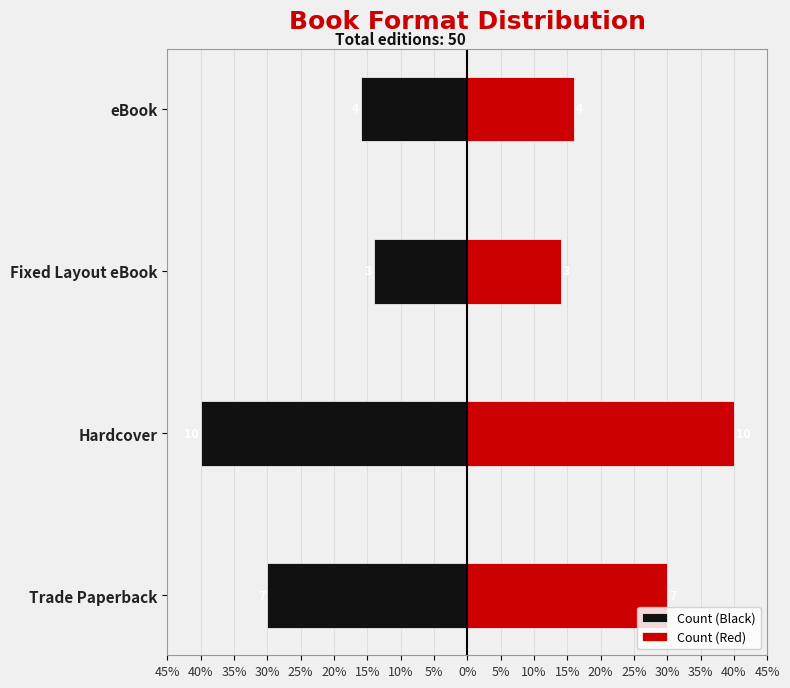

How many data points in Count (Red) are less than 30?

2